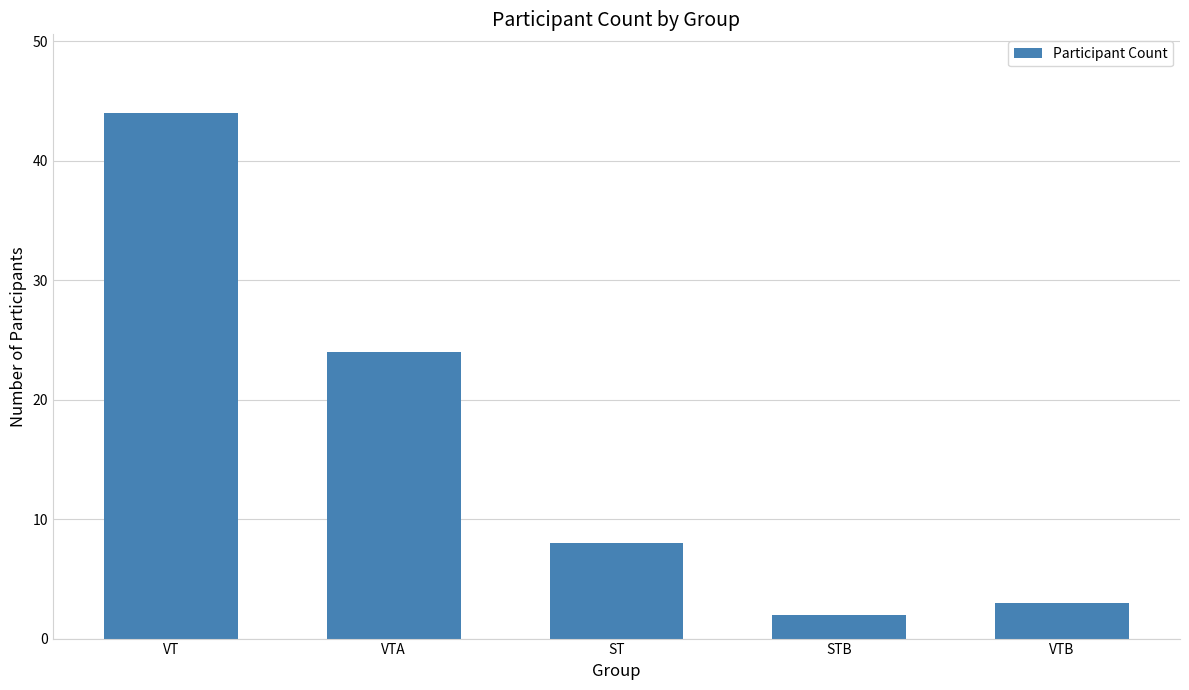

Between STB and VT, which is larger?

VT